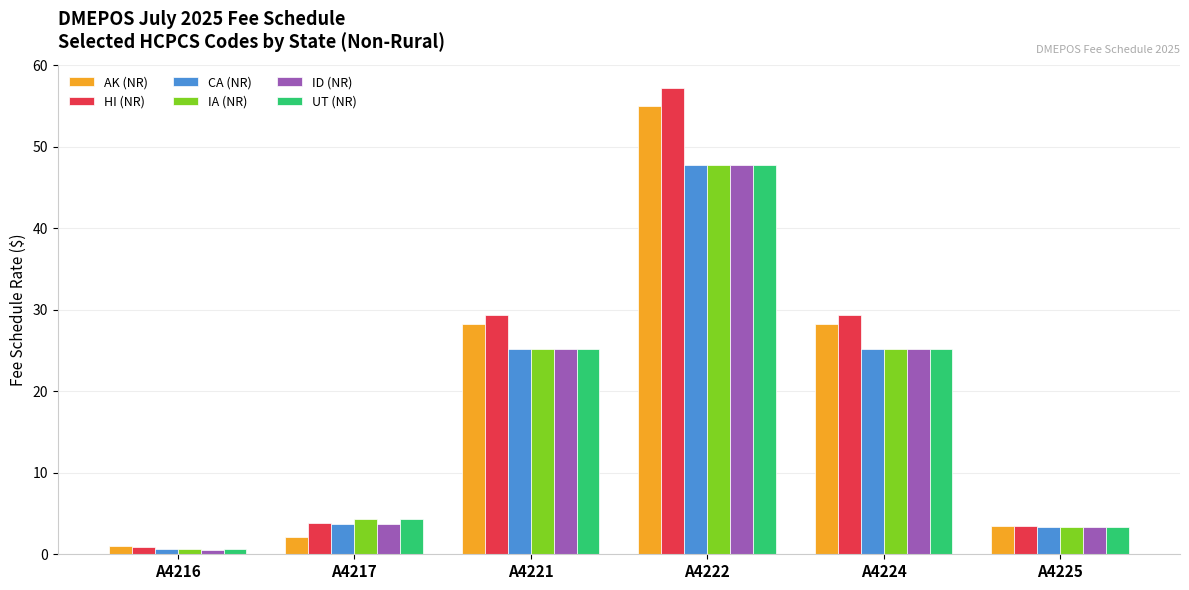

Which series has the largest range (max minus min)?

HI (NR)